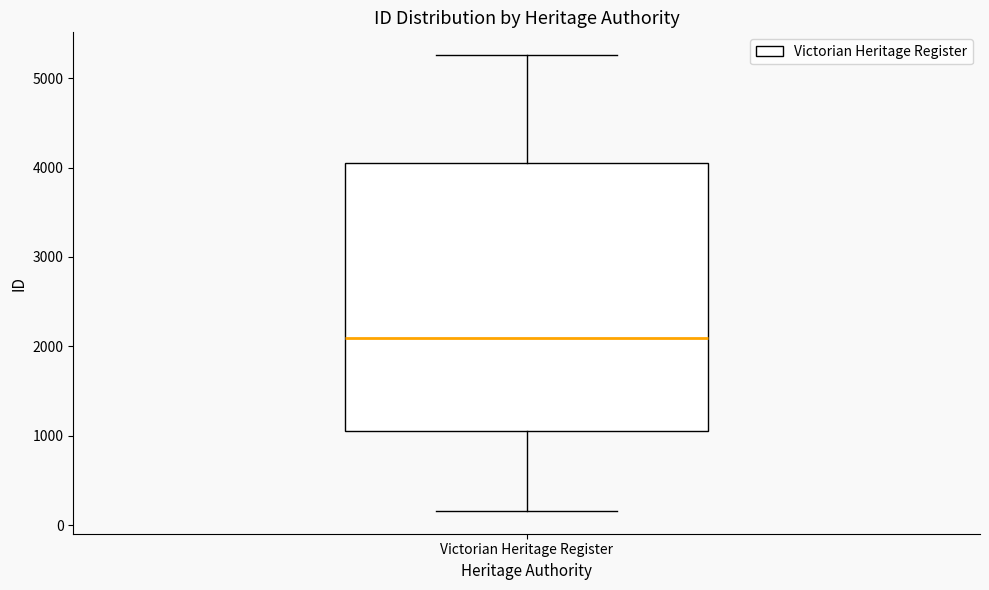

Read this box plot against the y-axis: the position of the median line, the range covered by the box, and the ends of both whiskers. The values are not printed on the chart, so give them approximately, as read against the axis.

median 2100, box 1100 to 4100, whiskers 200 to 5300